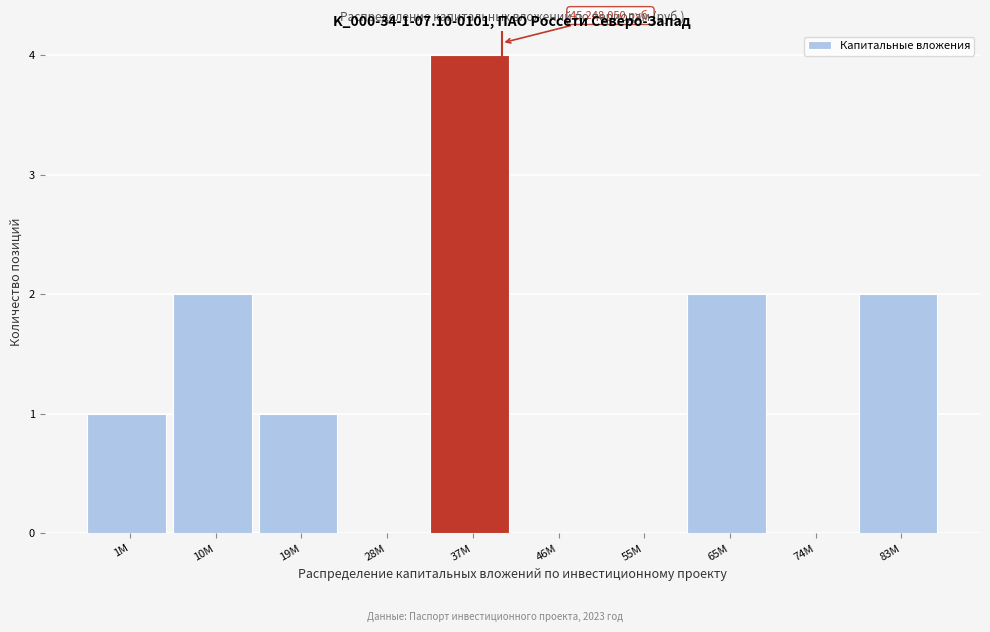

Reading left to right, transcribe all the data shown in this chart.

1M=1	10M=2	19M=1	28M=0	37M=4	46M=0	55M=0	65M=2	74M=0	83M=2